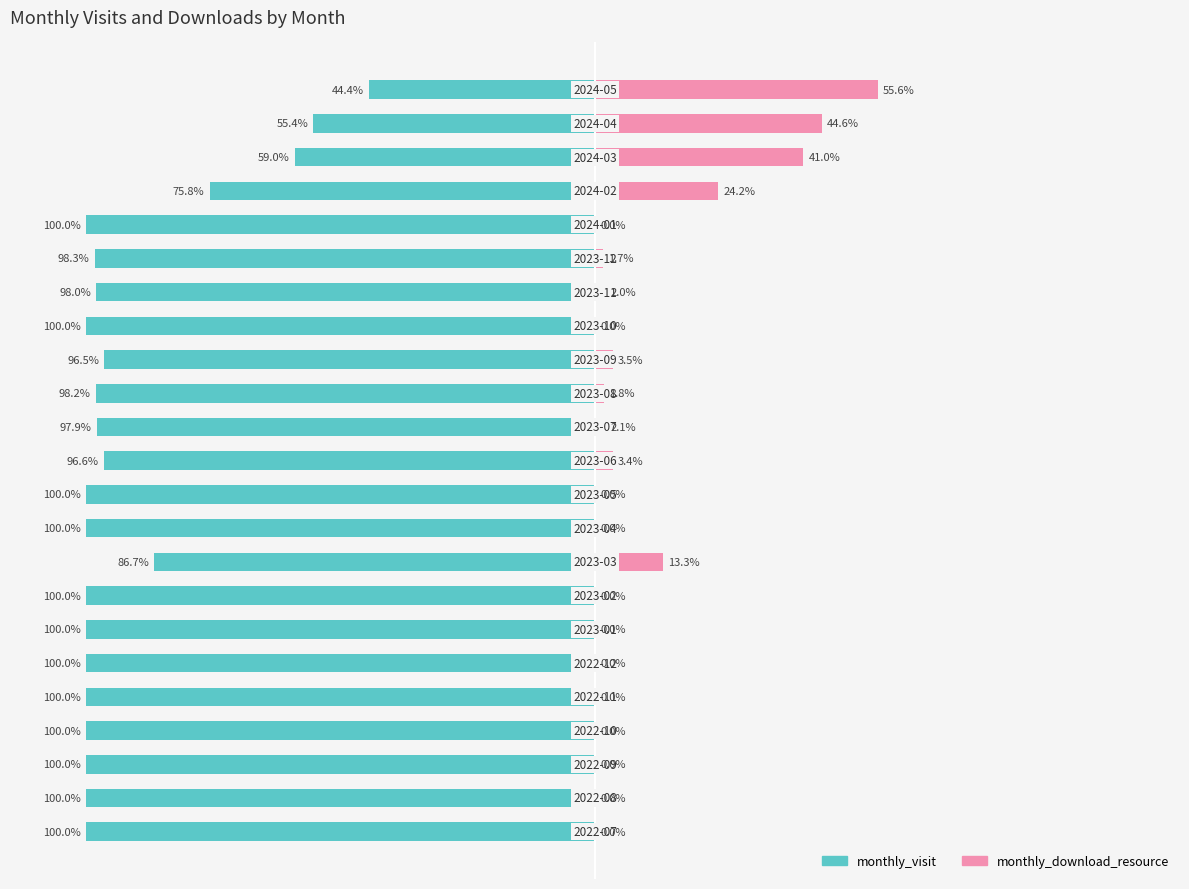

What is the sum of all monthly_visit values?

-2106.8